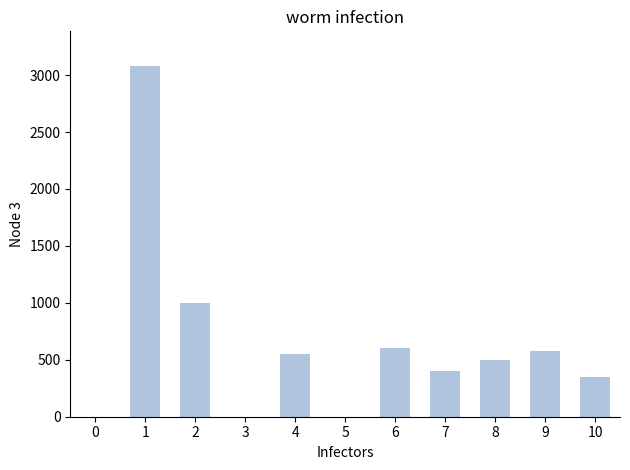

How many distinct data groups are displayed?

1